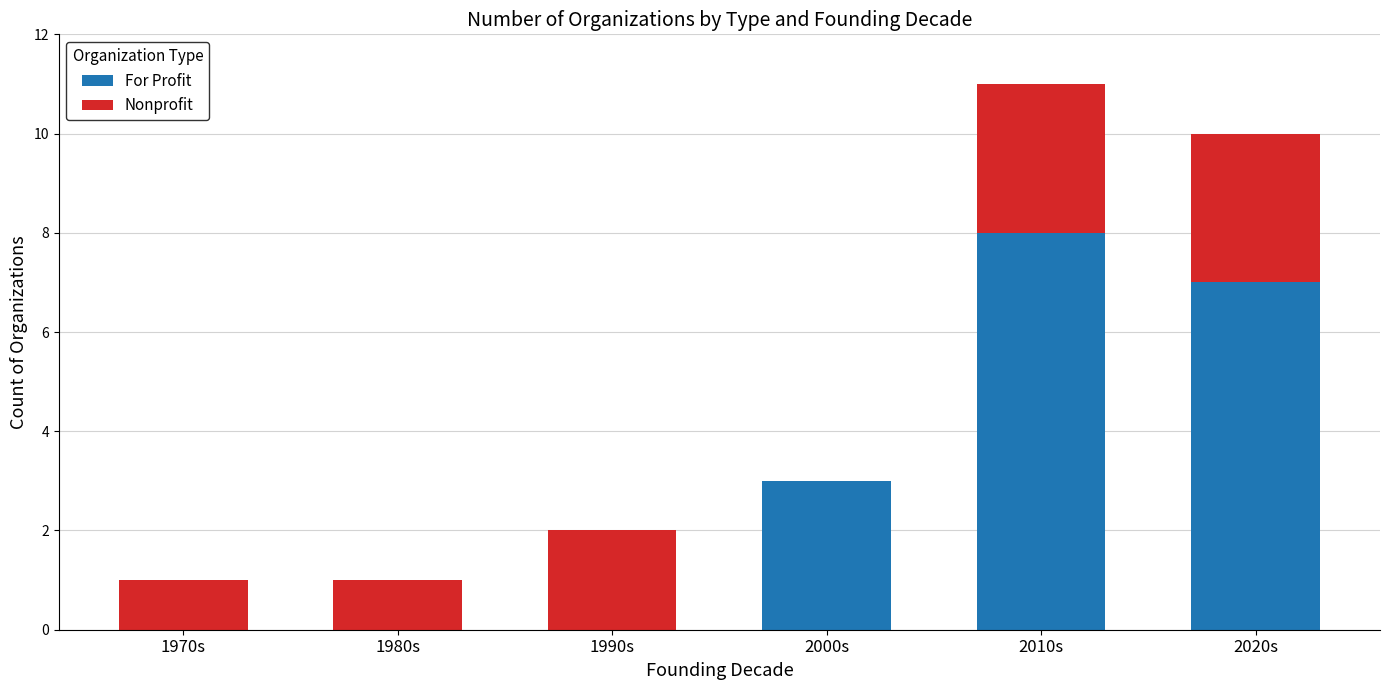

How many For Profit values are between 0 and 7?

5